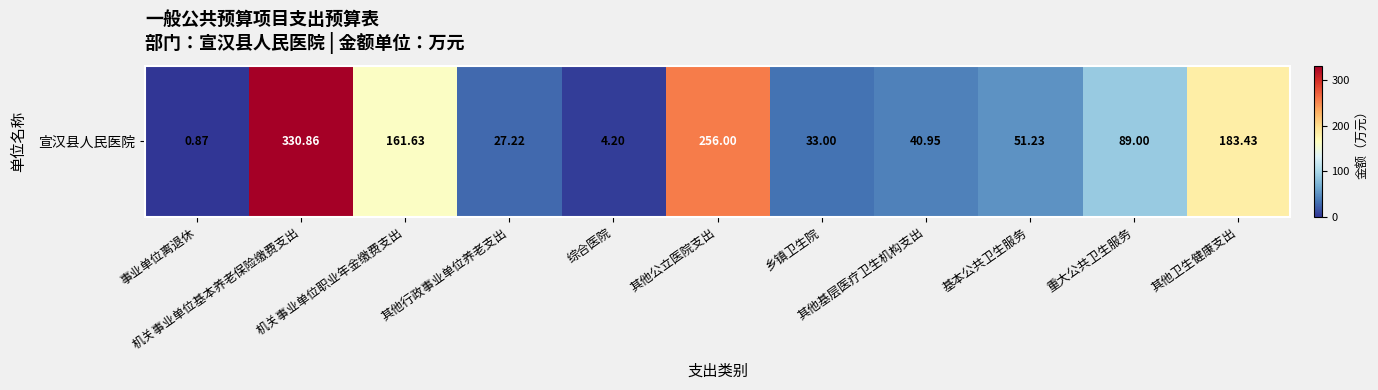

Reading left to right, extract all data points from this chart.

事业单位离退休=0.9	机关事业单位基本养老保险缴费支出=330.9	机关事业单位职业年金缴费支出=161.6	其他行政事业单位养老支出=27.2	综合医院=4.2	其他公立医院支出=256.0	乡镇卫生院=33.0	其他基层医疗卫生机构支出=41.0	基本公共卫生服务=51.2	重大公共卫生服务=89.0	其他卫生健康支出=183.4